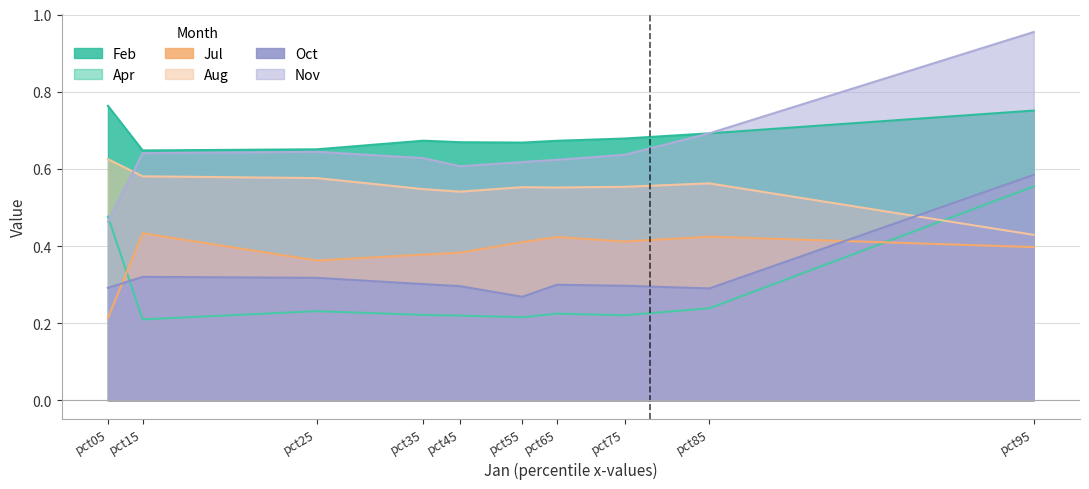

What is the total value across all series at pct65?

2.8